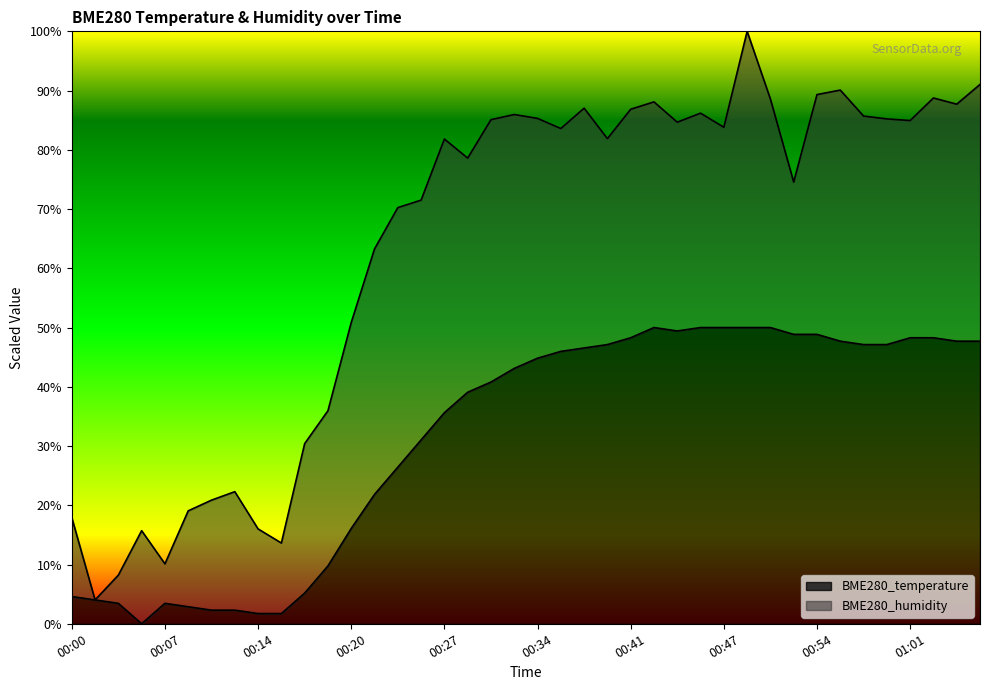

How many points are lower than both their immediate neighbors (excluding endpoints)?

2